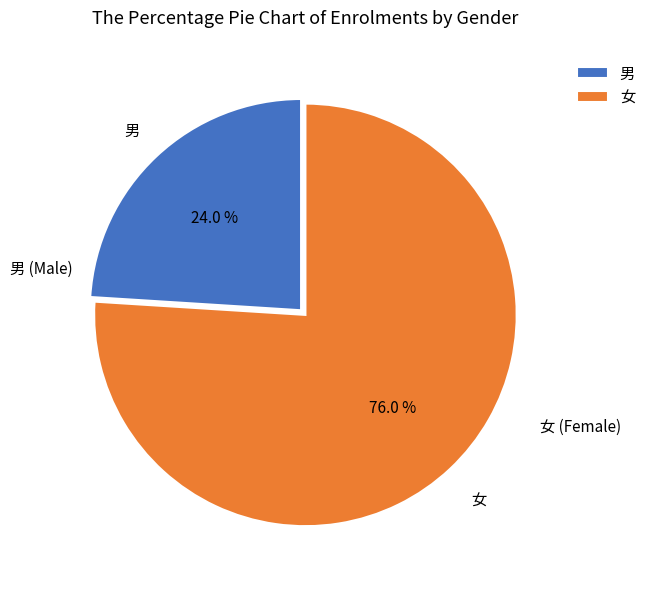

True or false: 女 accounts for 76% of the total.

True